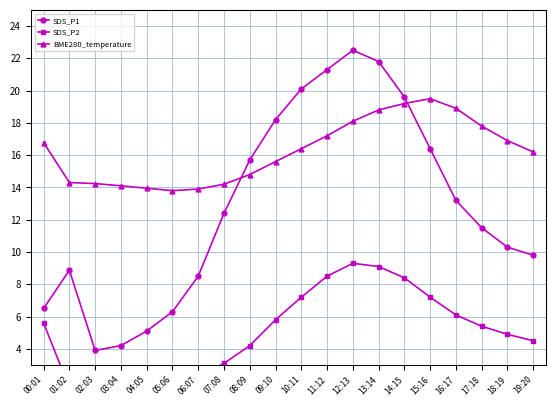

What is the difference between the SDS_P2 values at 06:07 and 04:05?

0.8